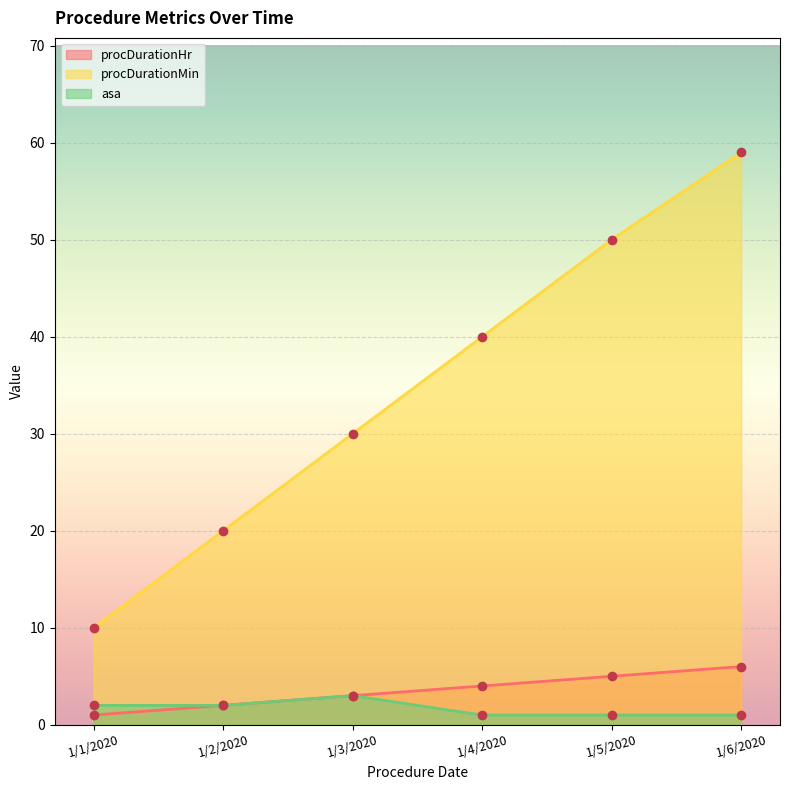

True or false: procDurationMin and asa intersect in this chart.

False